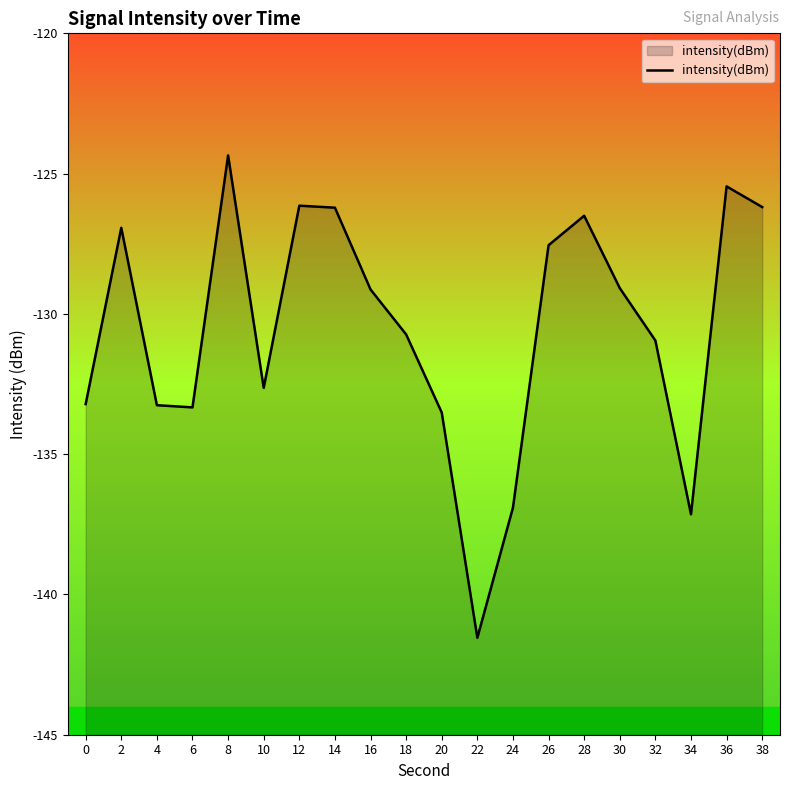

What is the difference between the values at 0 and 22?

8.3